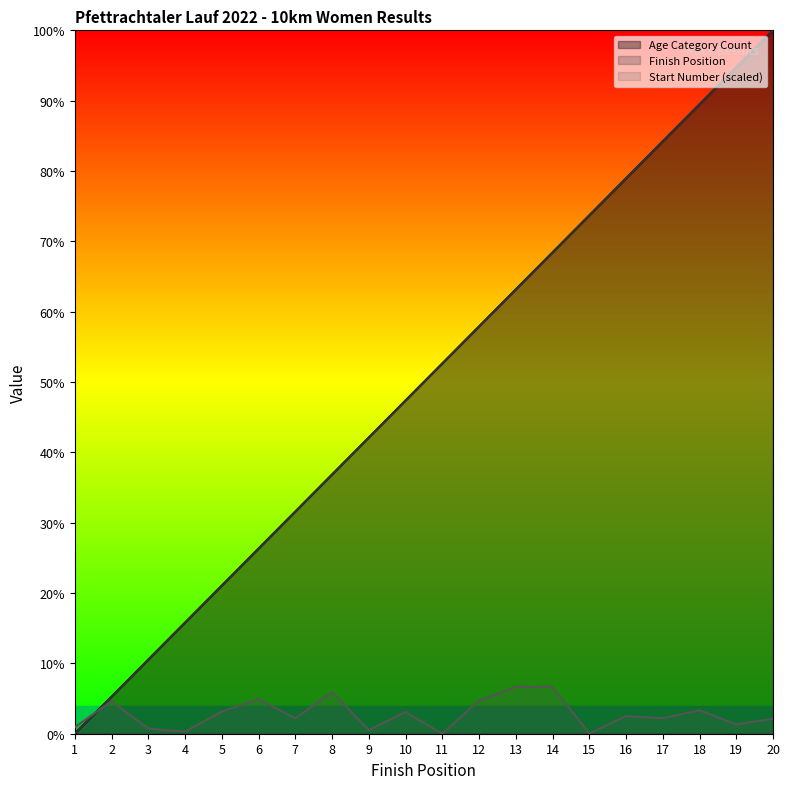

Where is Age Category Count nearest to the value 50?

11